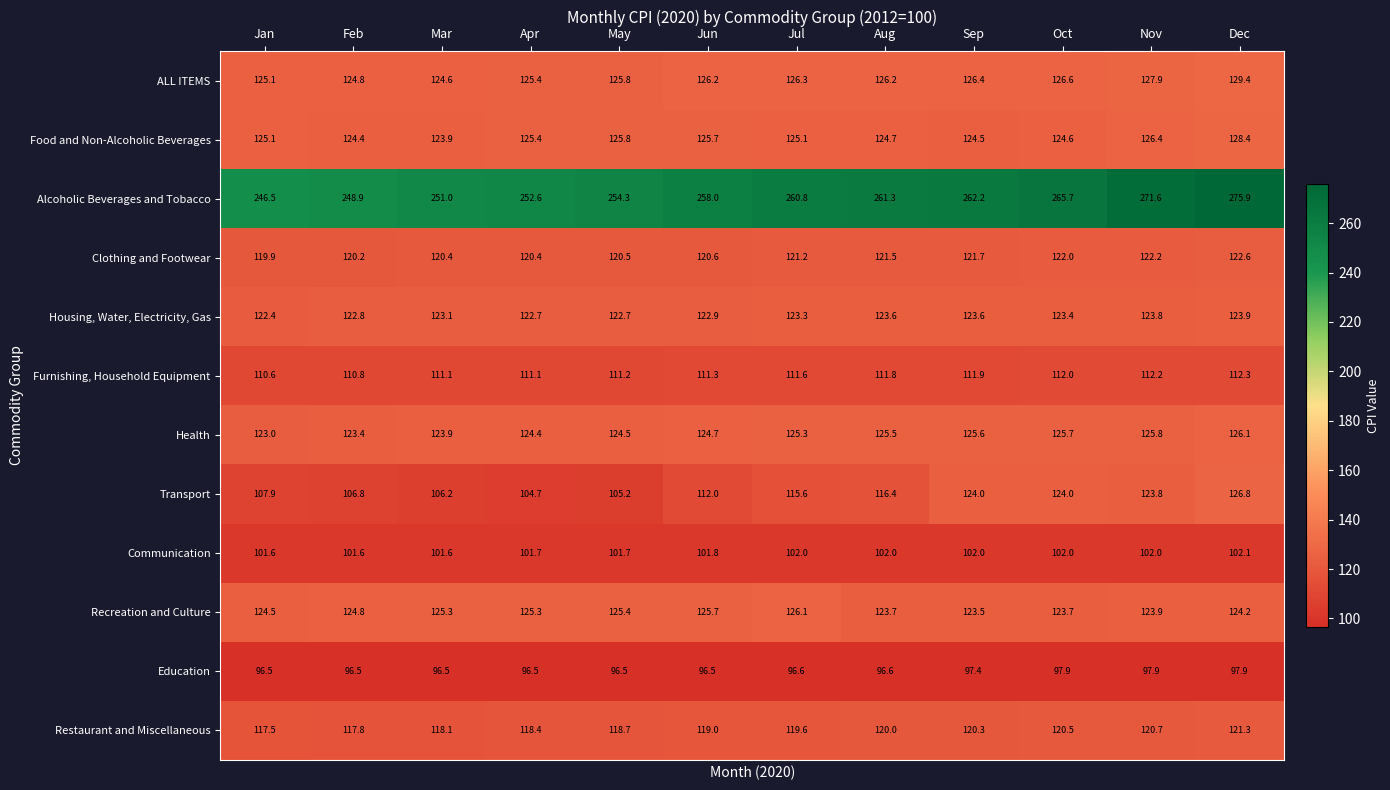

What is the average value of the Alcoholic Beverages and Tobacco series?

259.1